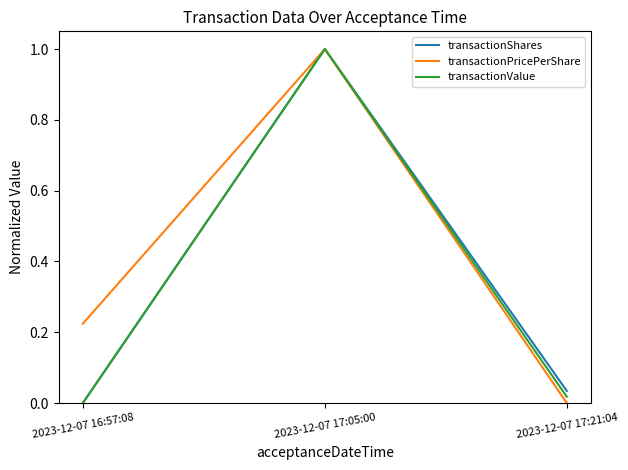

The transactionPricePerShare series shows 0.0 at 2023-12-07 17:21:04. True or false?

True